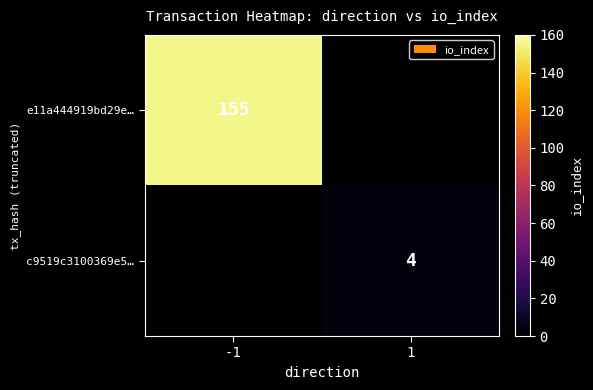

The e11a444919bd29e… series shows 255 at -1. True or false?

False